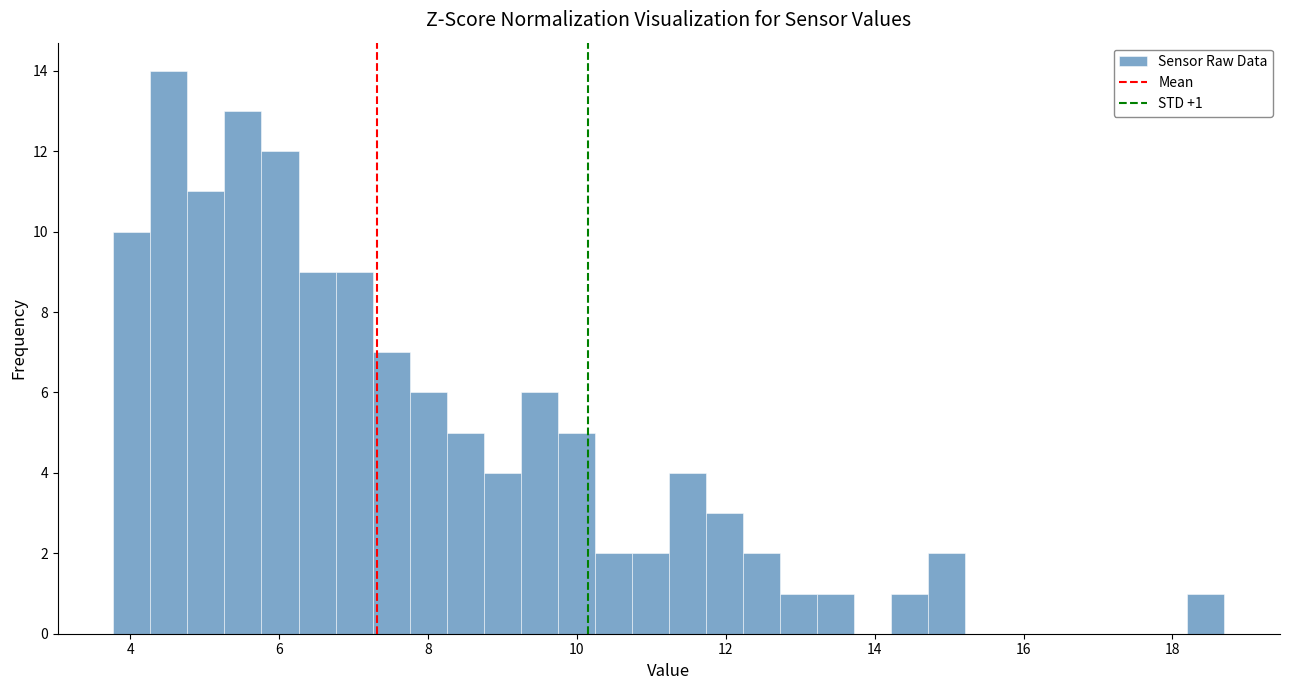

Read against the x-axis, roughly where is the centre of the tallest bar?

4.6